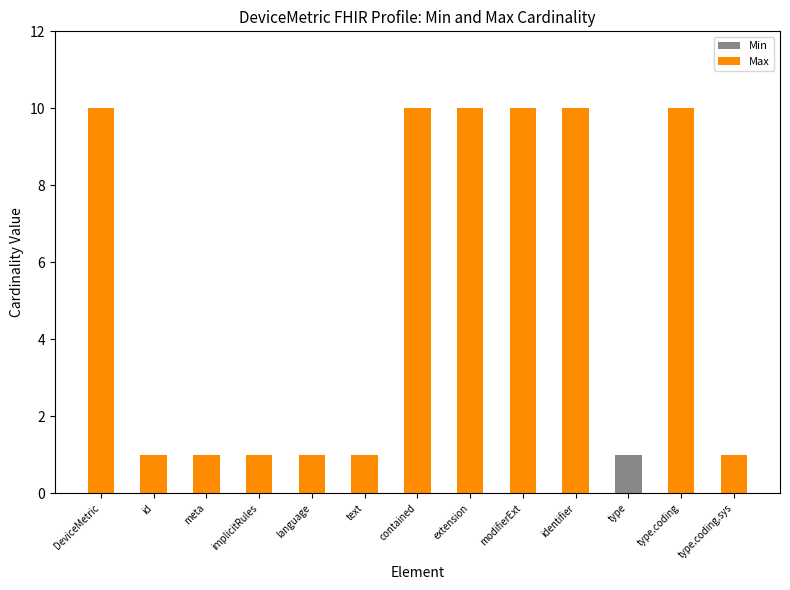

Reading right to left, list the values for the Min series.

type.coding.sys=0	type.coding=0	type=1	identifier=0	modifierExt=0	extension=0	contained=0	text=0	language=0	implicitRules=0	meta=0	id=0	DeviceMetric=0